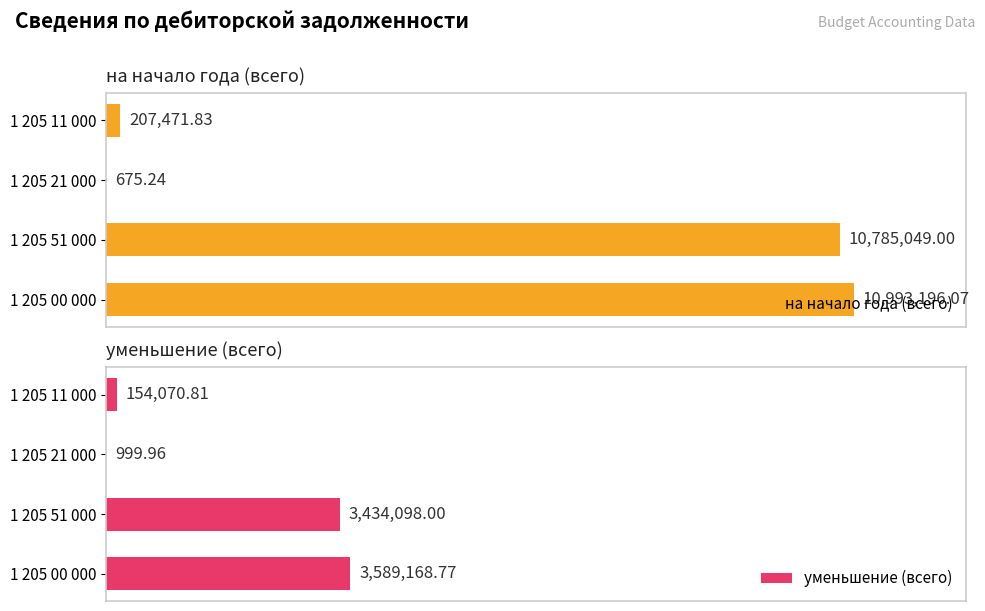

True or false: на начало года (всего) has a value of 10993196.1 at 1 205 00 000.

True